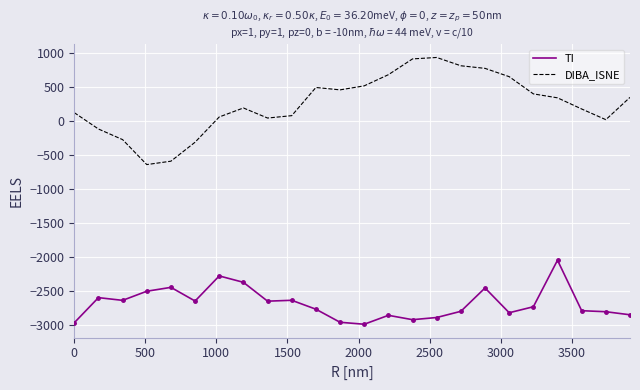

Rank the series by their maximum value, from lowest to highest.

TI, DIBA_ISNE